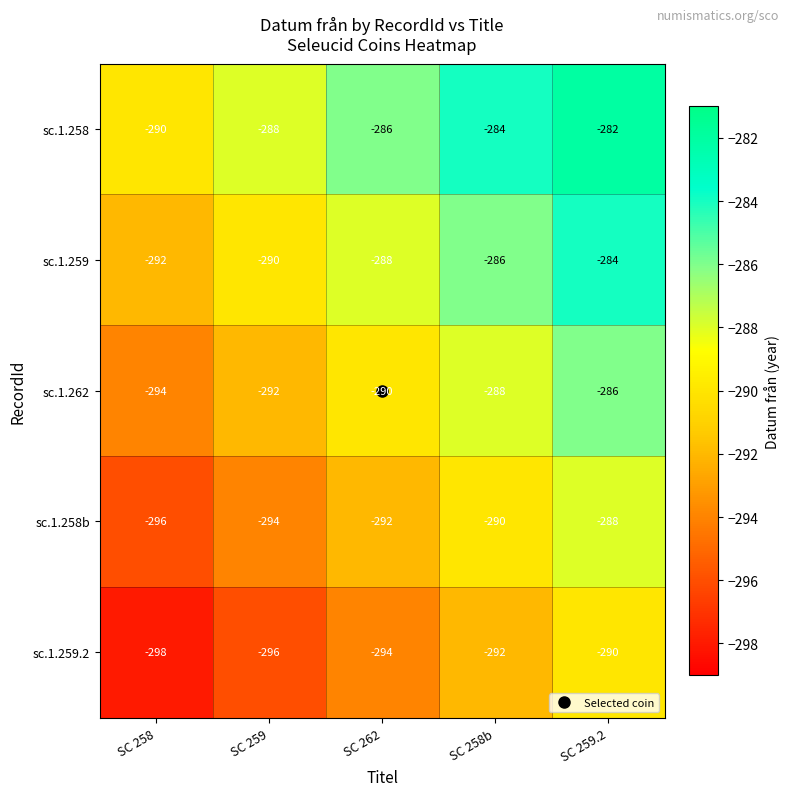

How many series are shown in this chart?

5